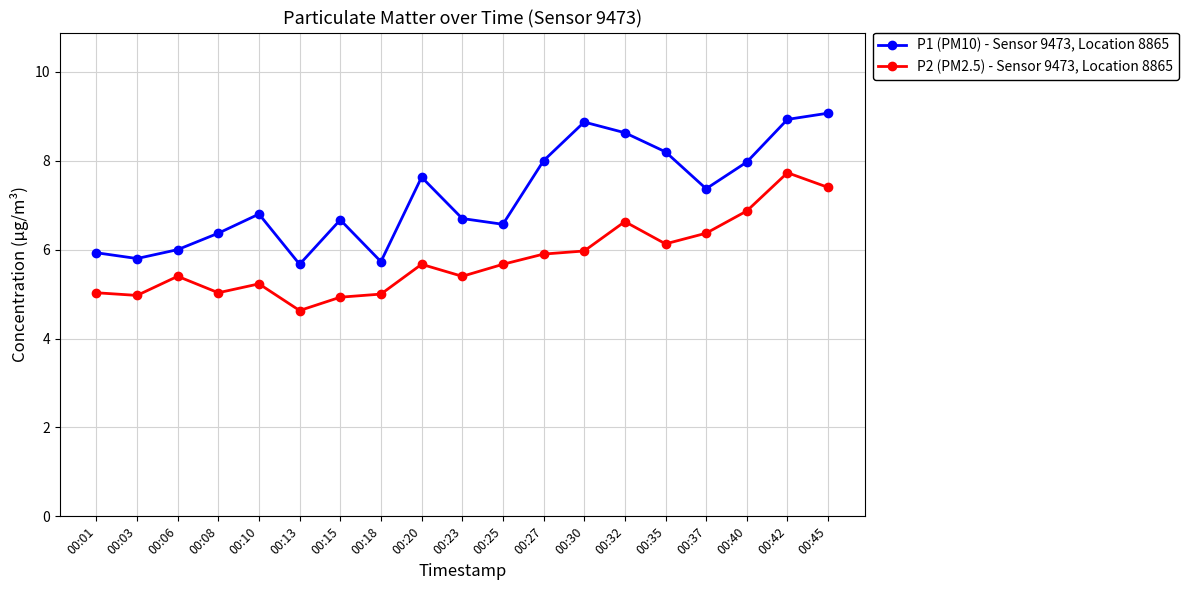

Which series has the widest spread of values?

P1 (PM10) - Sensor 9473, Location 8865